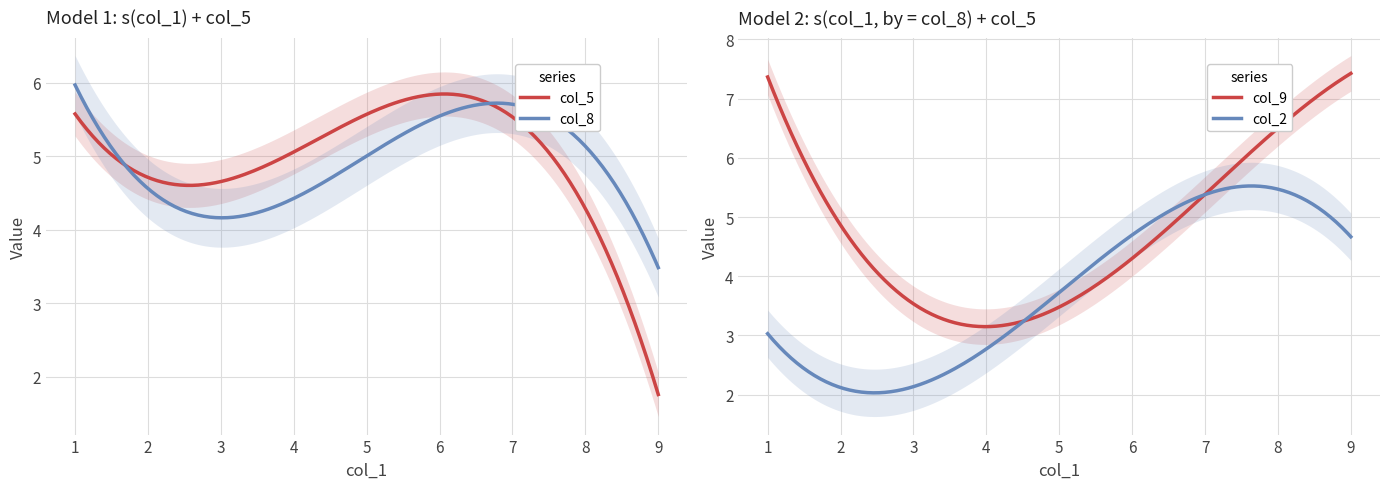

How many data points in col_5 are less than 5?

4